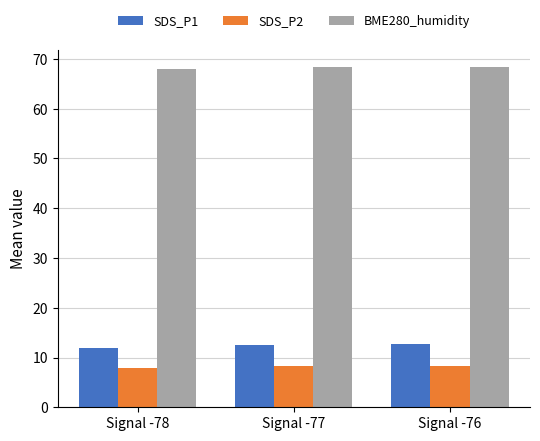

At Signal -78, list the series in order from largest to smallest.

BME280_humidity, SDS_P1, SDS_P2